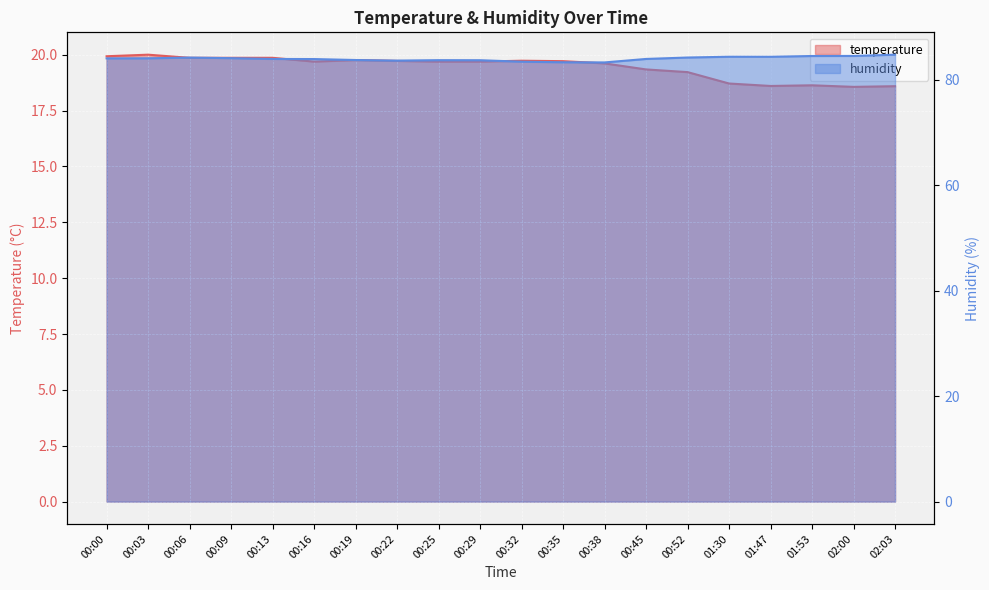

What is the minimum value for humidity?

83.3